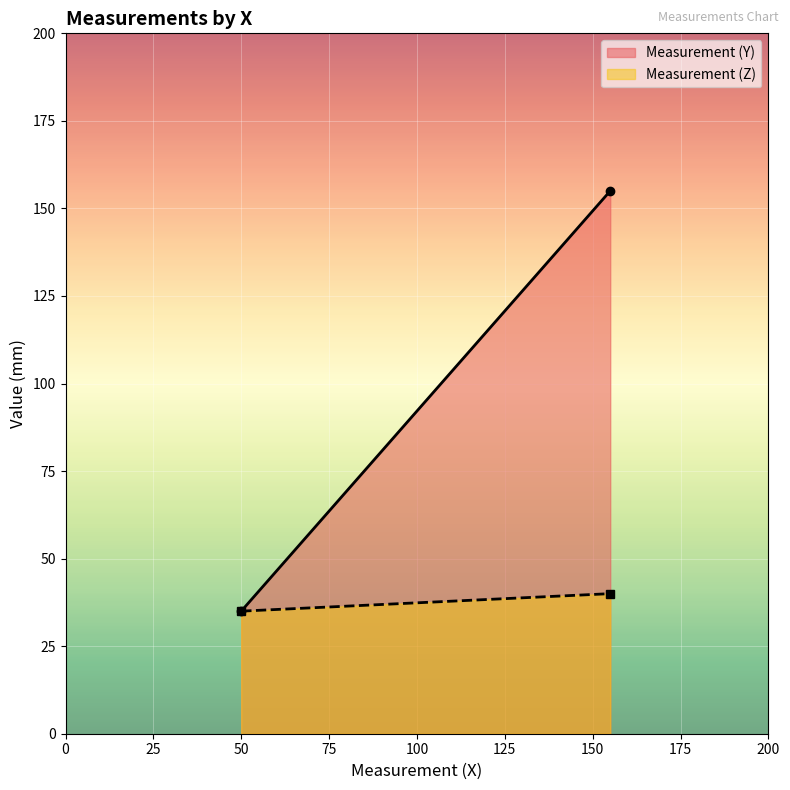

Which series has the largest range (max minus min)?

Measurement (Y)